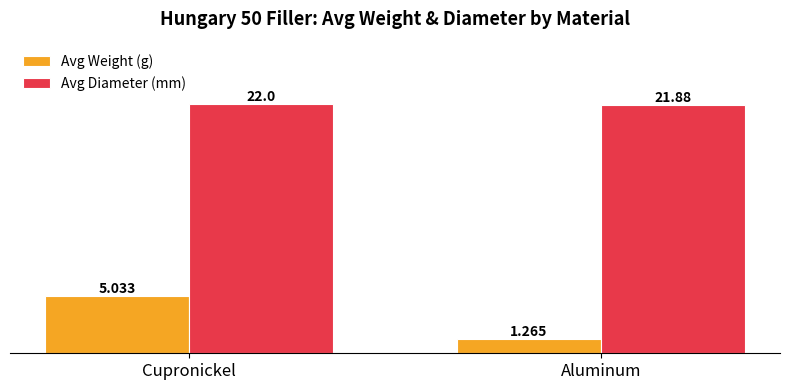

Between Cupronickel and Aluminum, which series saw the biggest shift?

Avg Weight (g)